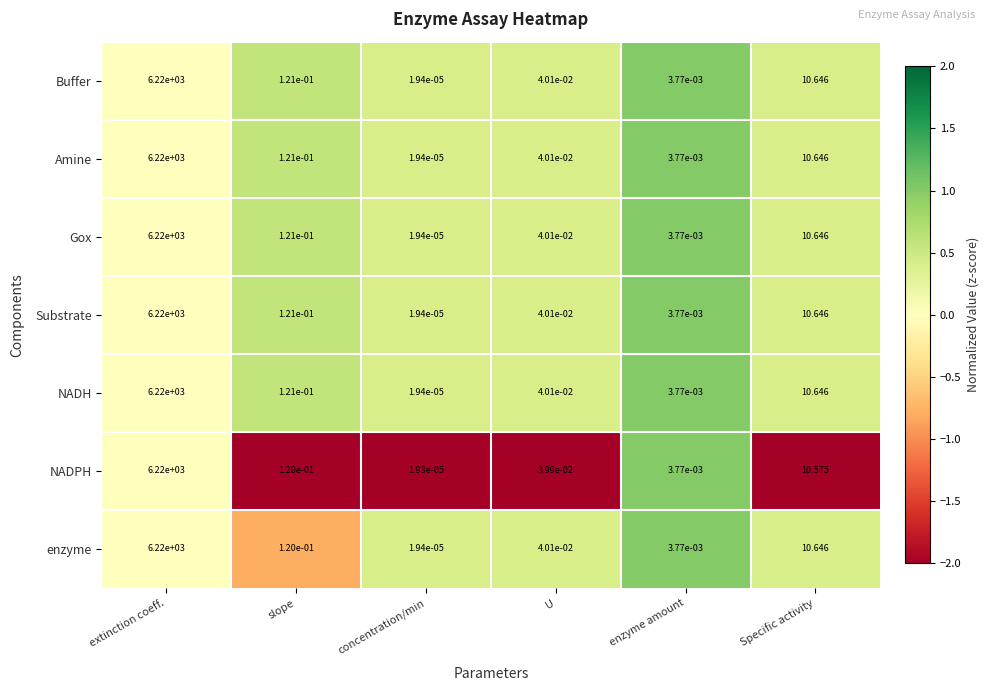

List the labels in order of Gox value, largest first.

extinction coeff., Specific activity, slope, U, enzyme amount, concentration/min